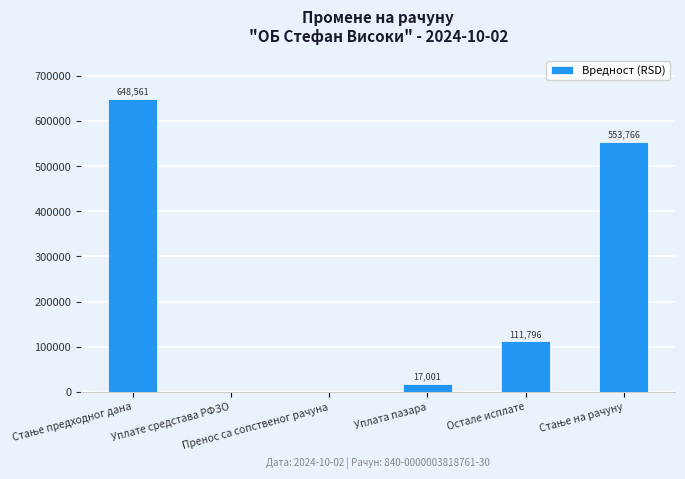

How many values are above zero?

4